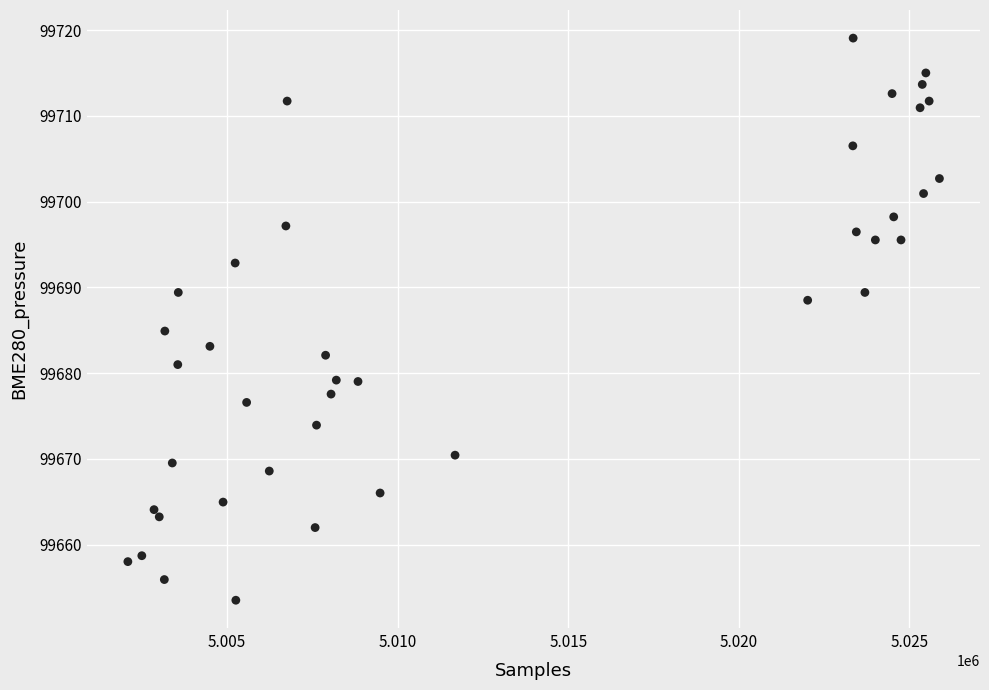

What Y value in the scatter plot is closest to 99686?

99684.9